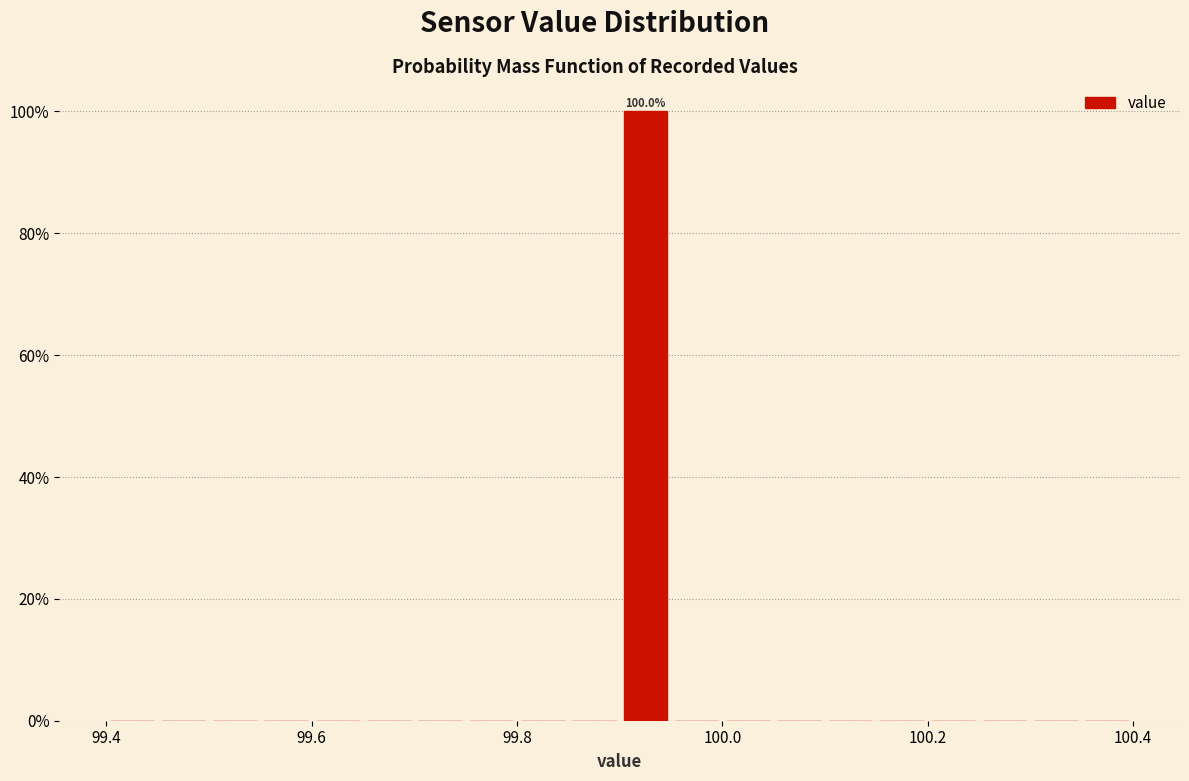

Around what value on the x-axis is the tallest bar? Give the approximate position of its centre, as read against the axis.

99.92